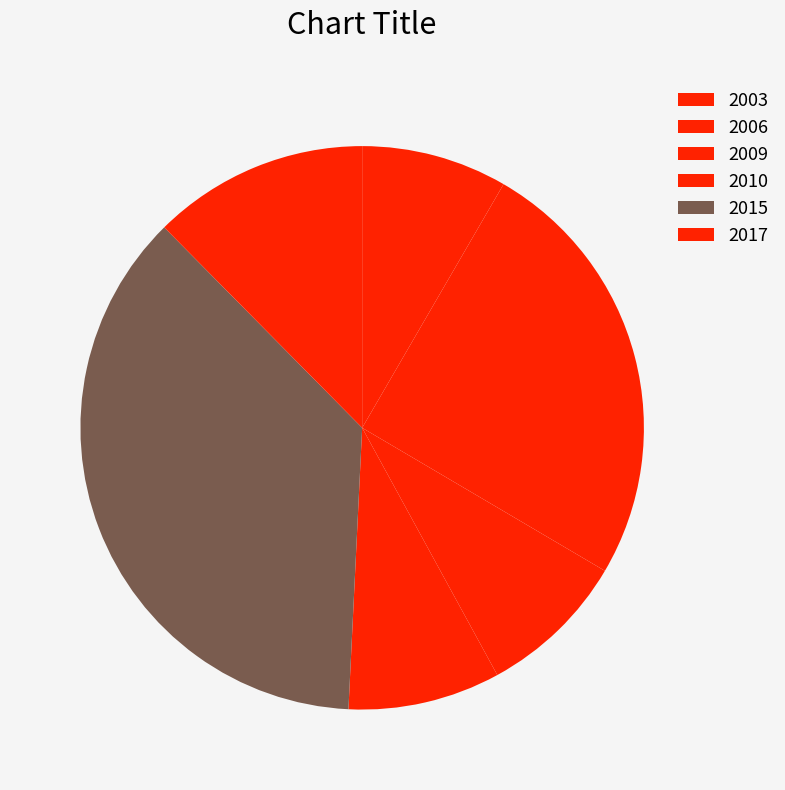

How many slices are in this pie chart?

6